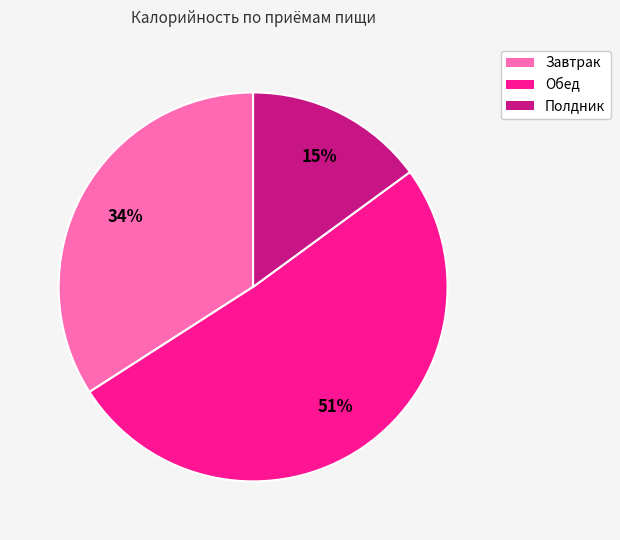

Combined, do Обед and Завтрак account for over 50%?

Yes